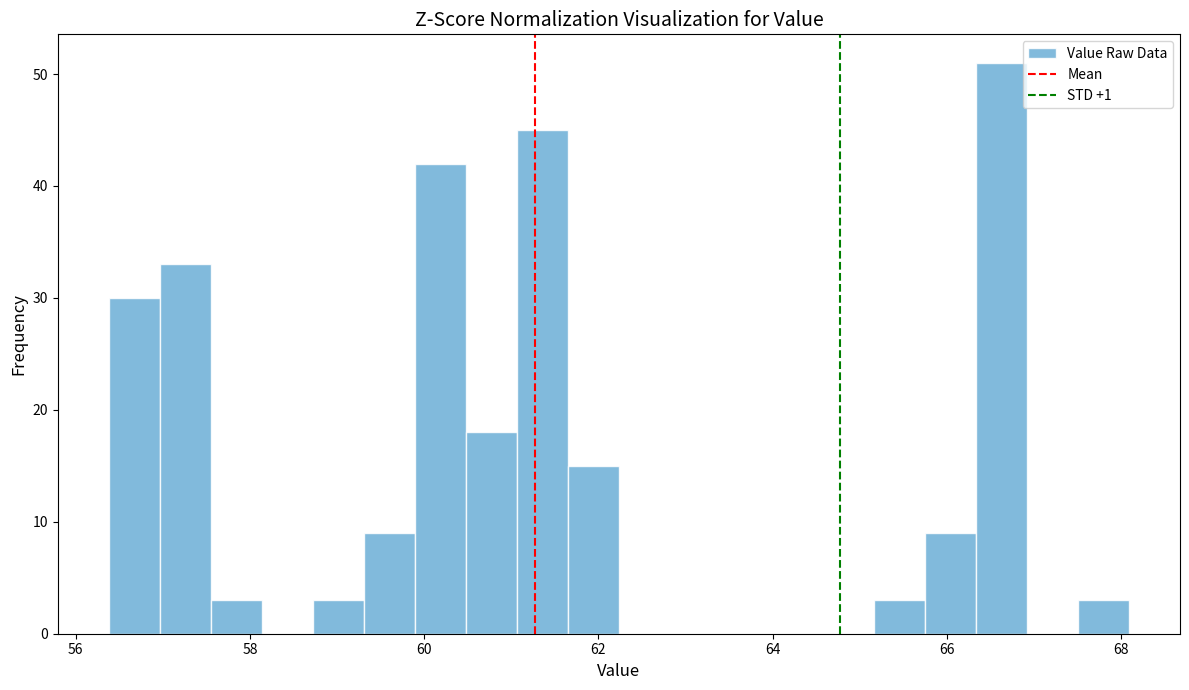

Around what value on the x-axis is the tallest bar? Give the approximate position of its centre, as read against the axis.

66.6